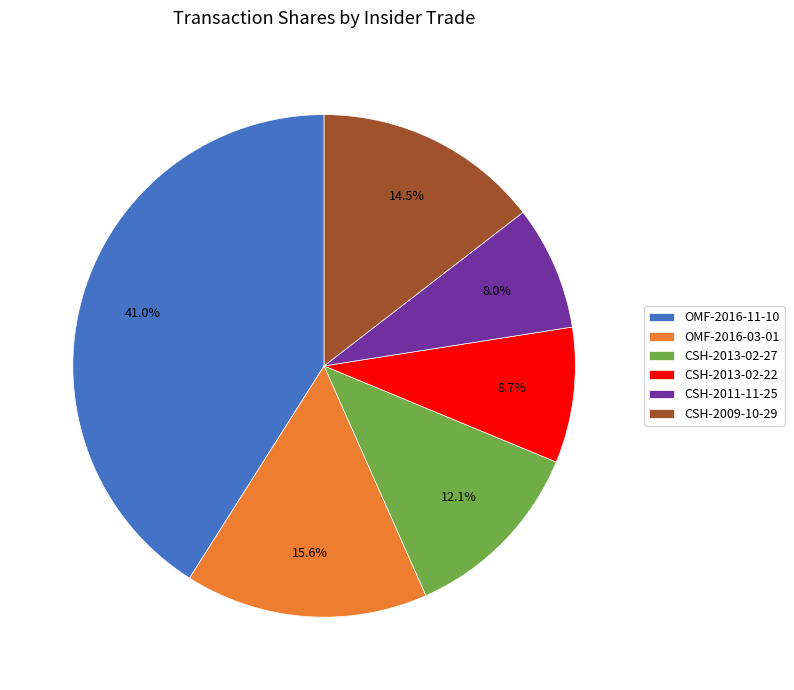

To the nearest percent, what is the average slice percentage?

17%